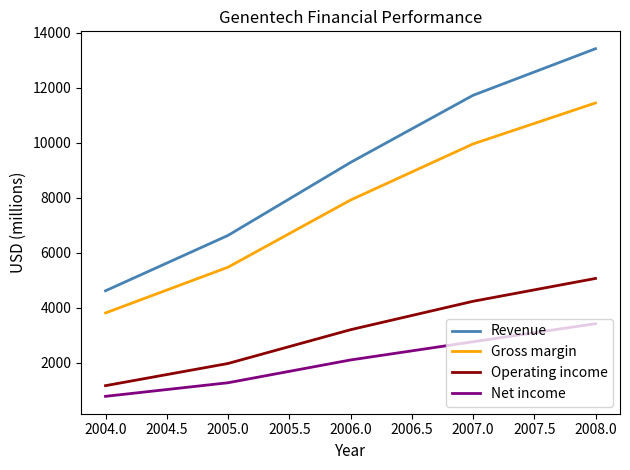

What is the average value of the Operating income series?

3133